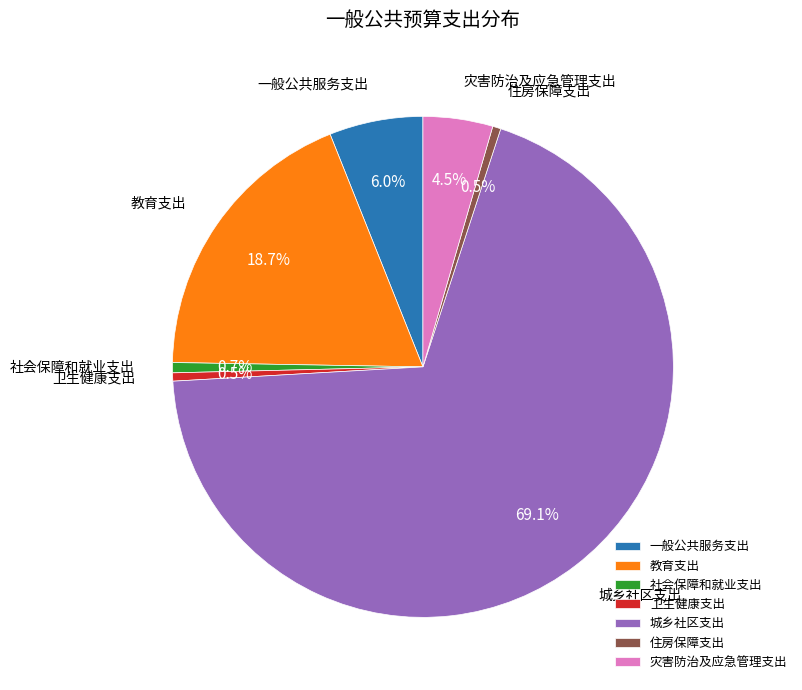

Is there a majority slice in this chart?

Yes